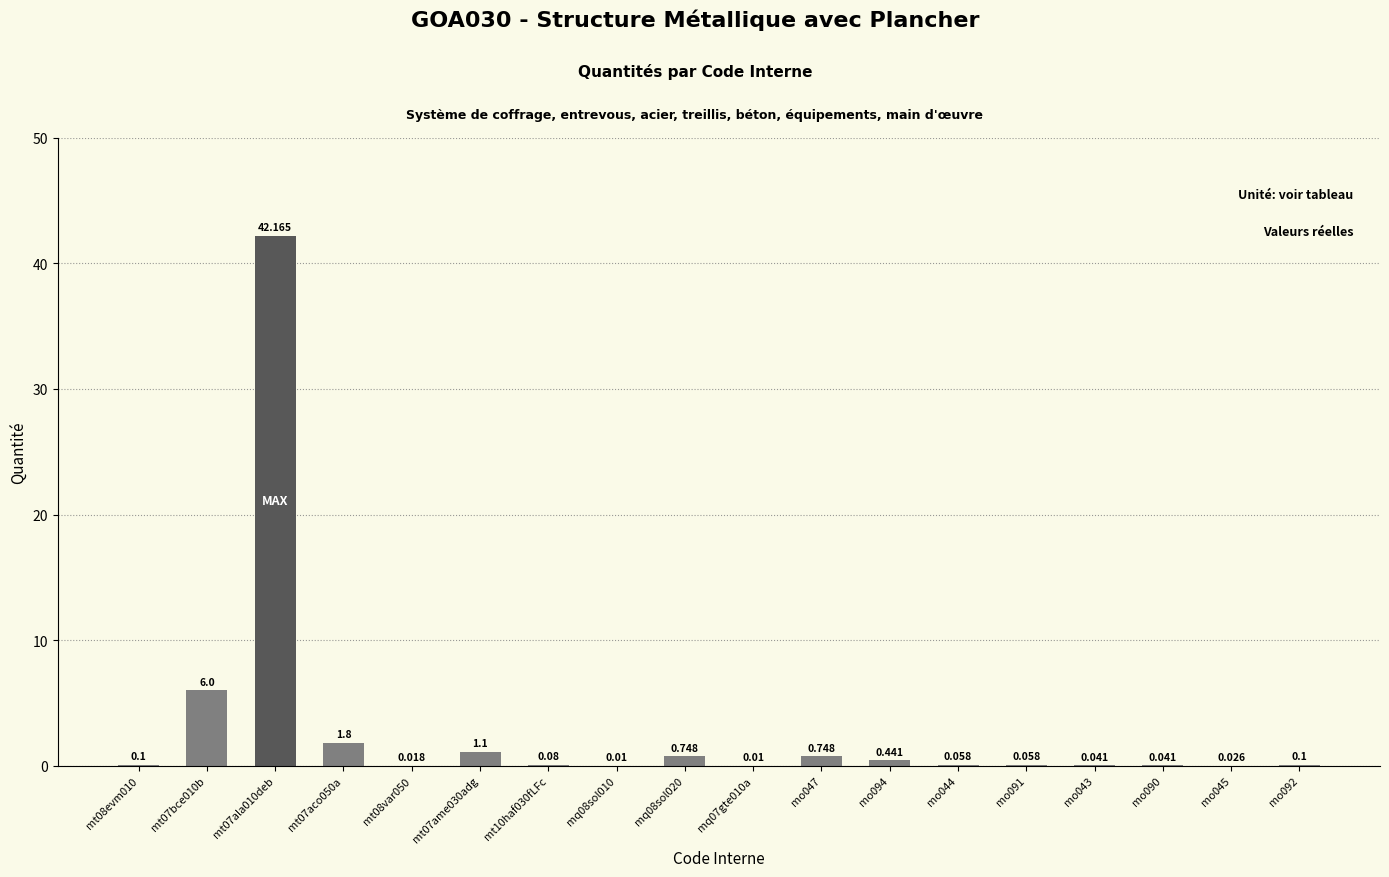

Reading right to left, extract all data points from this chart.

mo092=0.1	mo045=0.0	mo090=0.0	mo043=0.0	mo091=0.1	mo044=0.1	mo094=0.4	mo047=0.7	mq07gte010a=0.0	mq08sol020=0.7	mq08sol010=0.0	mt10haf030fLFc=0.1	mt07ame030adg=1.1	mt08var050=0.0	mt07aco050a=1.8	mt07ala010deb=42.2	mt07bce010b=6.0	mt08evm010=0.1